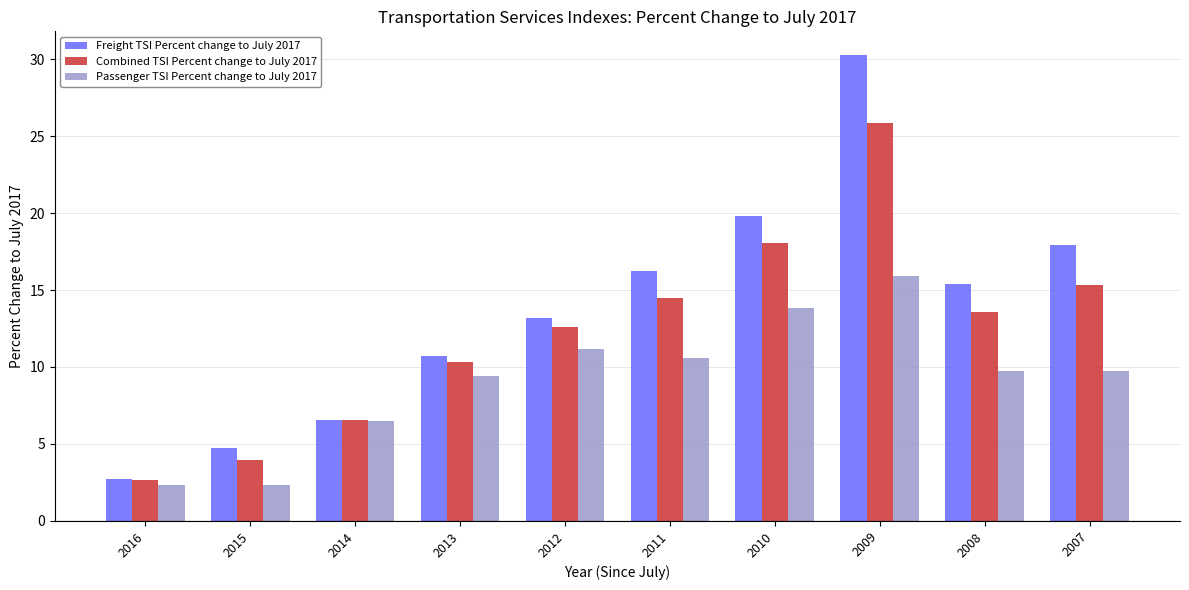

Reading left to right, list all the values displayed in this chart.

Freight TSI Percent change to July 2017: 2016=2.7	2015=4.7	2014=6.6	2013=10.7	2012=13.2	2011=16.2	2010=19.8	2009=30.3	2008=15.4	2007=17.9
Combined TSI Percent change to July 2017: 2016=2.6	2015=4.0	2014=6.6	2013=10.3	2012=12.6	2011=14.5	2010=18.1	2009=25.8	2008=13.6	2007=15.3
Passenger TSI Percent change to July 2017: 2016=2.3	2015=2.3	2014=6.5	2013=9.4	2012=11.2	2011=10.6	2010=13.8	2009=15.9	2008=9.7	2007=9.7